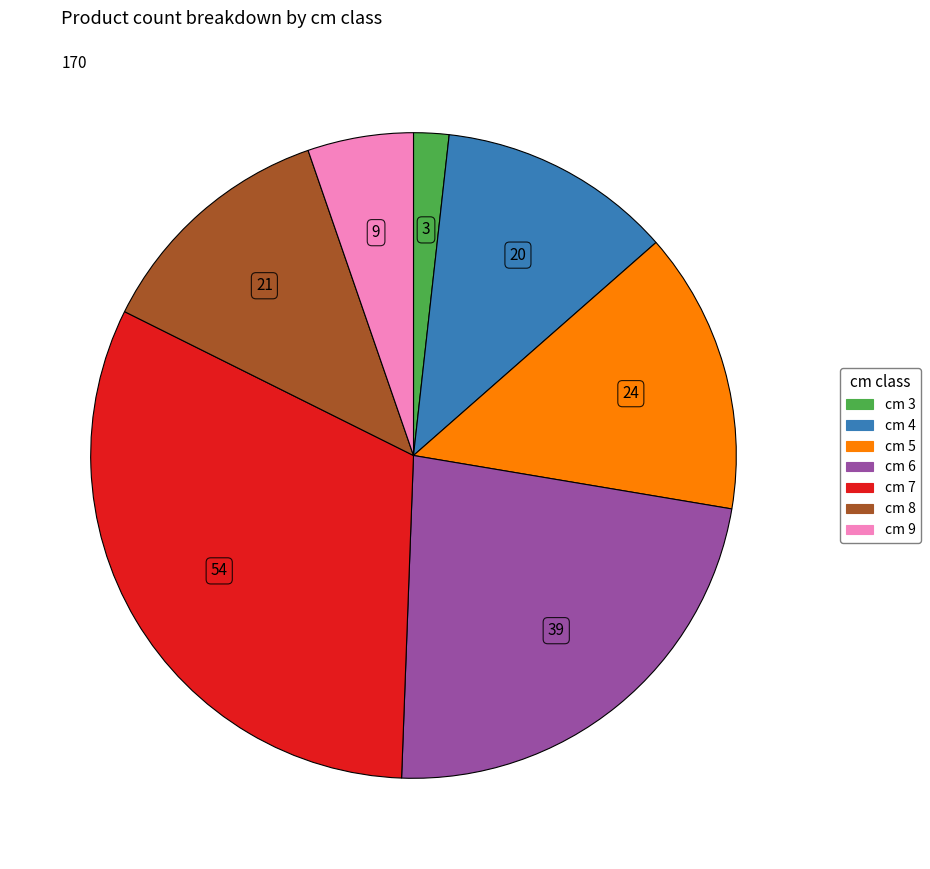

Is there any slice that represents more than half of the pie?

No